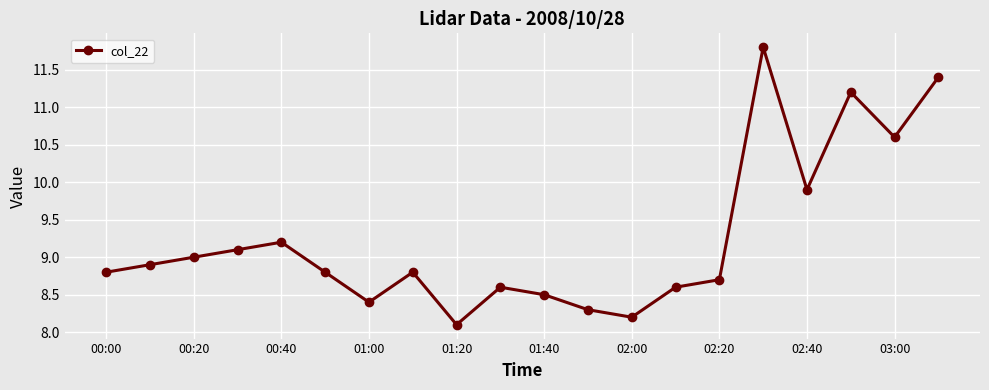

What is the maximum value shown in the chart?

11.8